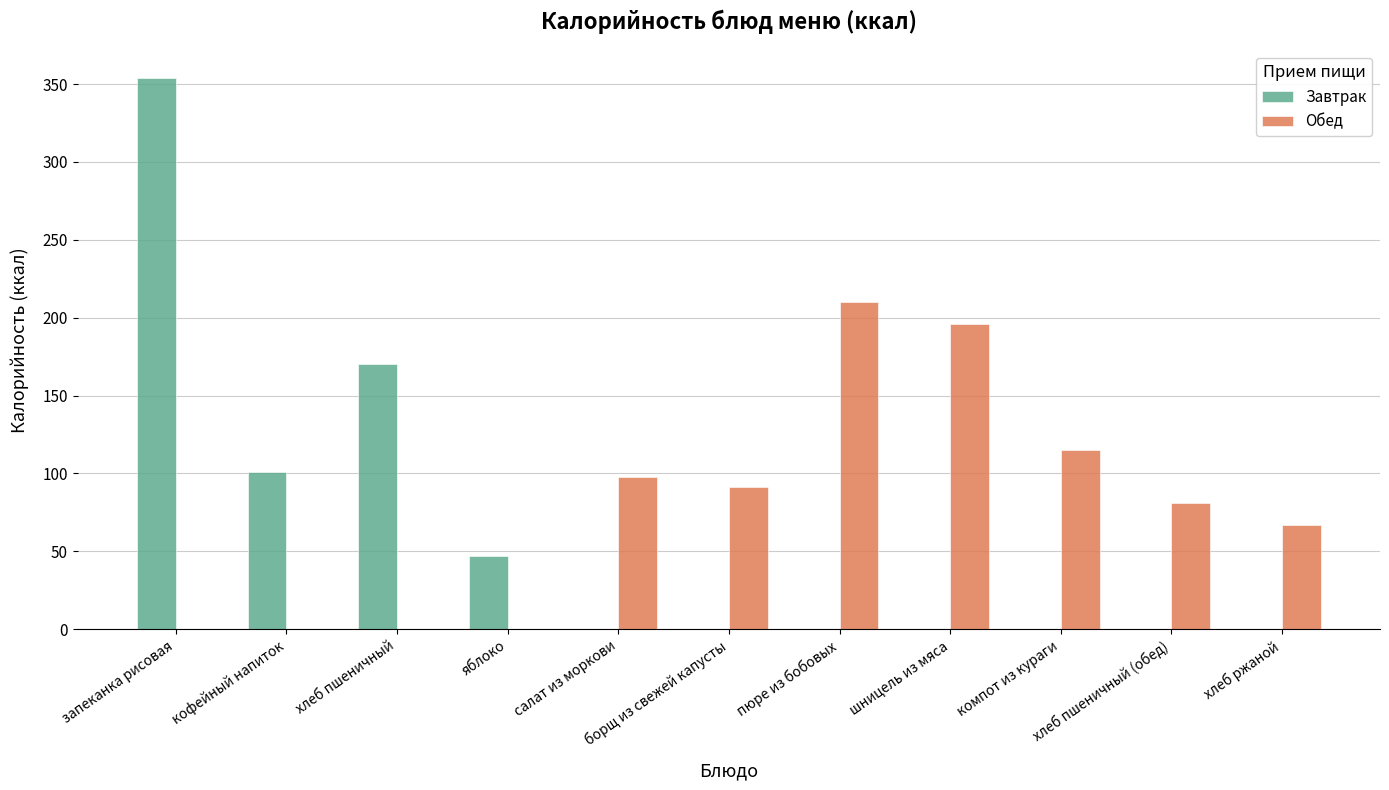

The value of Обед at хлеб пшеничный is 75. True or false?

False